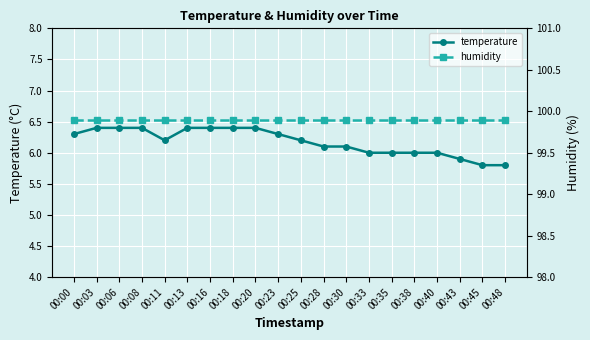

The value of humidity at 00:25 is 145.4. True or false?

False